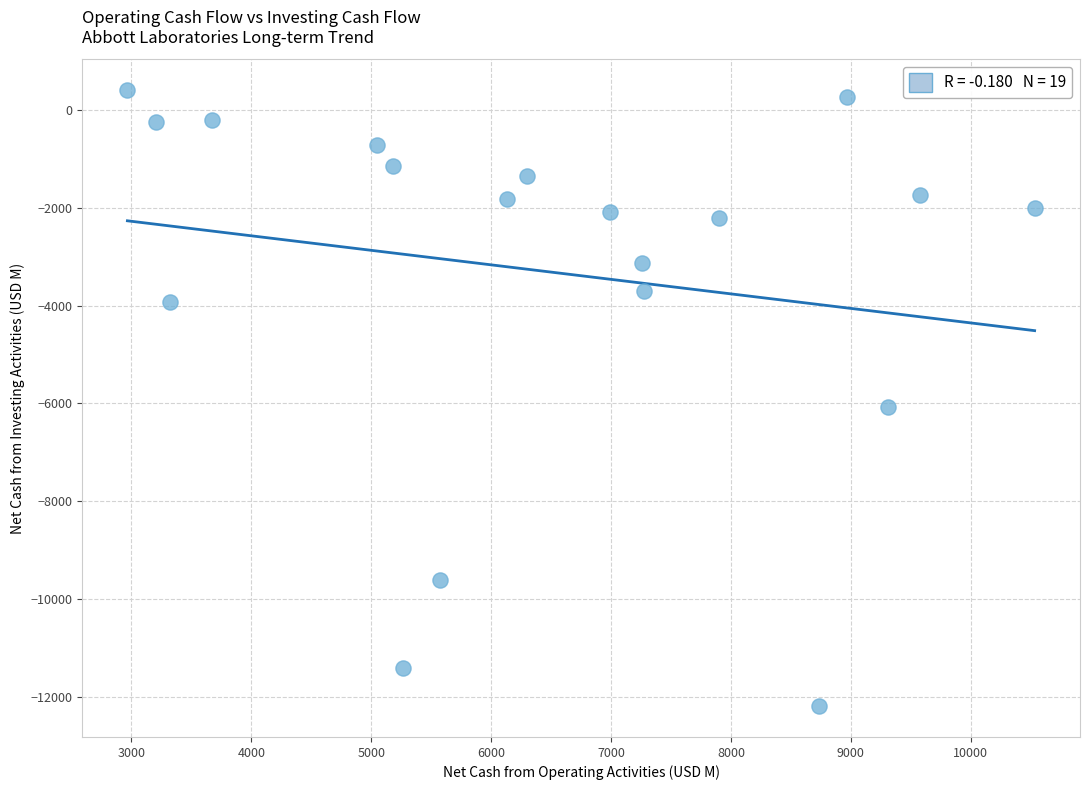

What Y value in the scatter plot is closest to -5891?

-6081